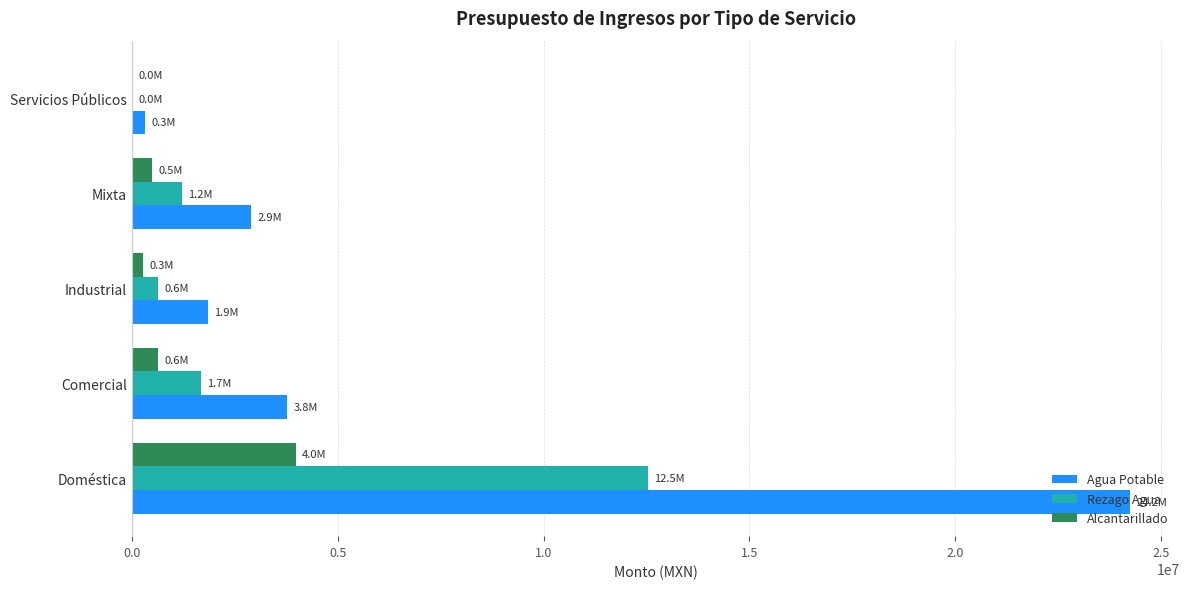

What is the greatest value displayed?

24242272.1